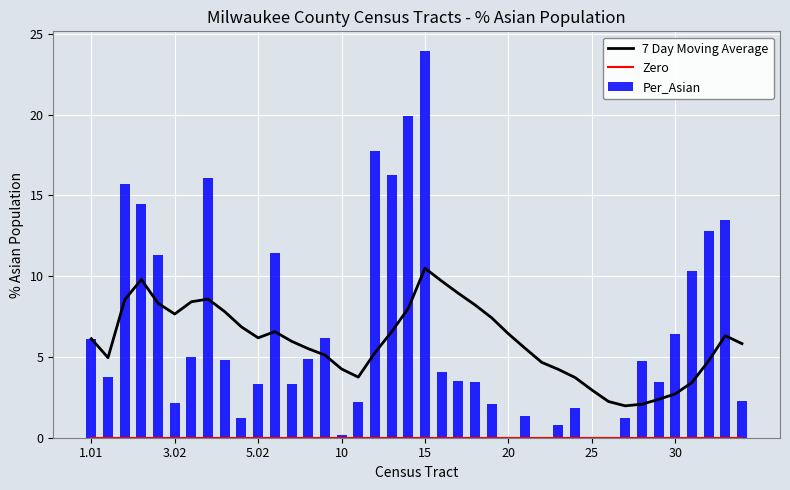

What is the total value across all series at 25?

13.4